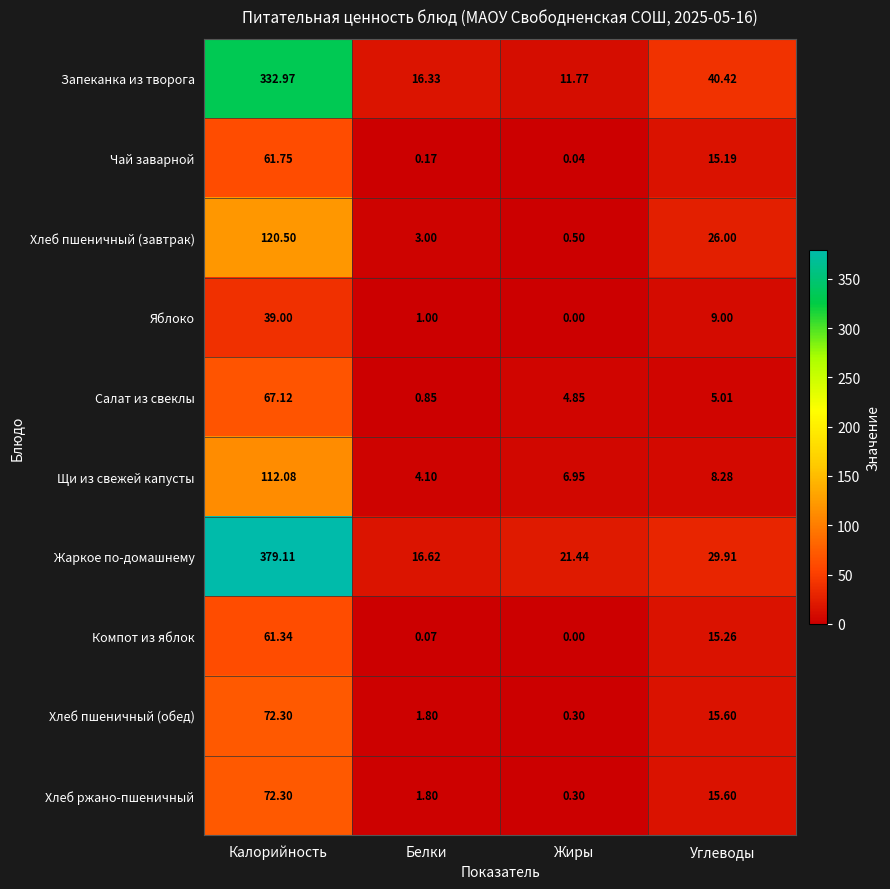

List the labels in order of Компот из яблок value, largest first.

Калорийность, Углеводы, Белки, Жиры